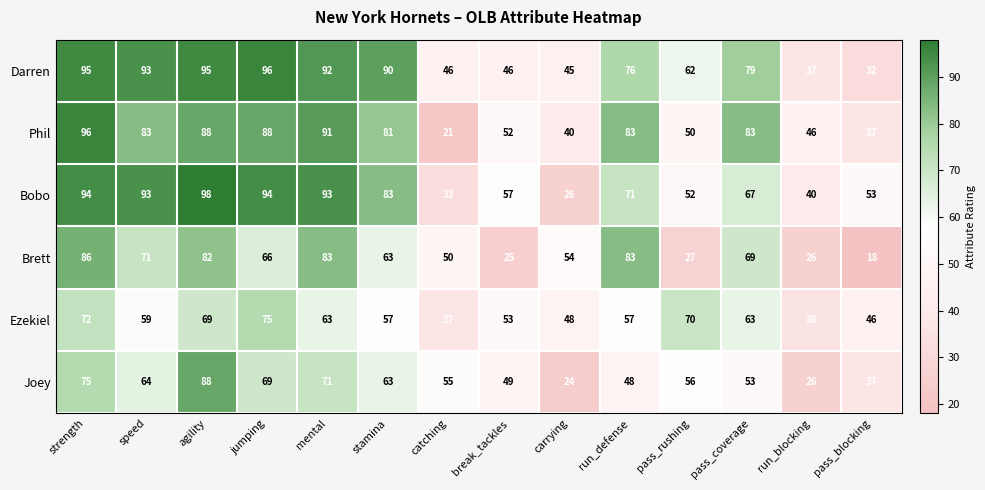

Which label corresponds to the smallest value in the chart?

pass_blocking